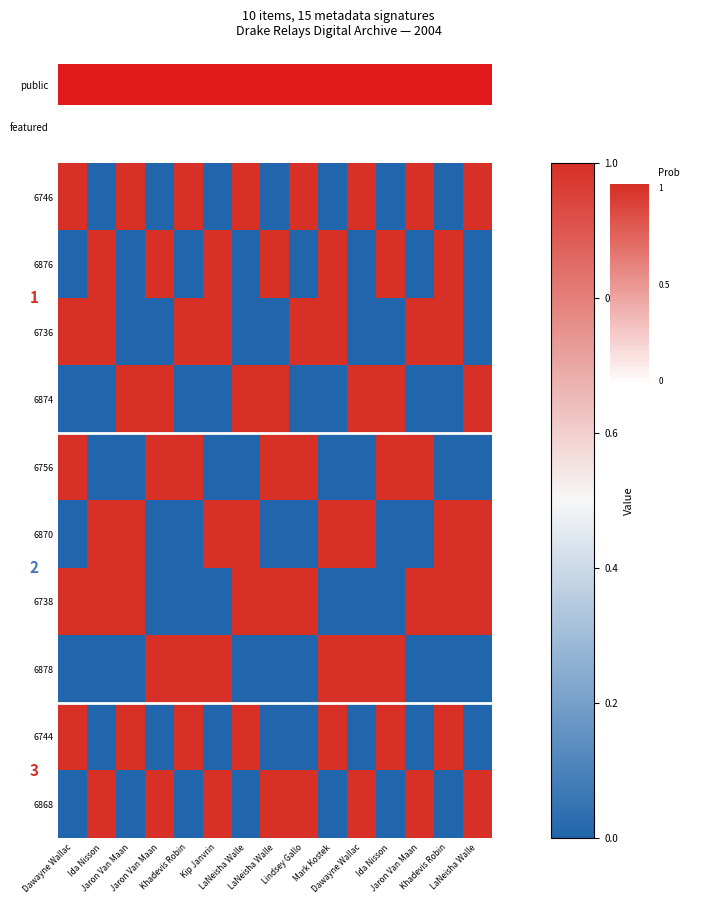

What is the maximum value shown in the chart?

1